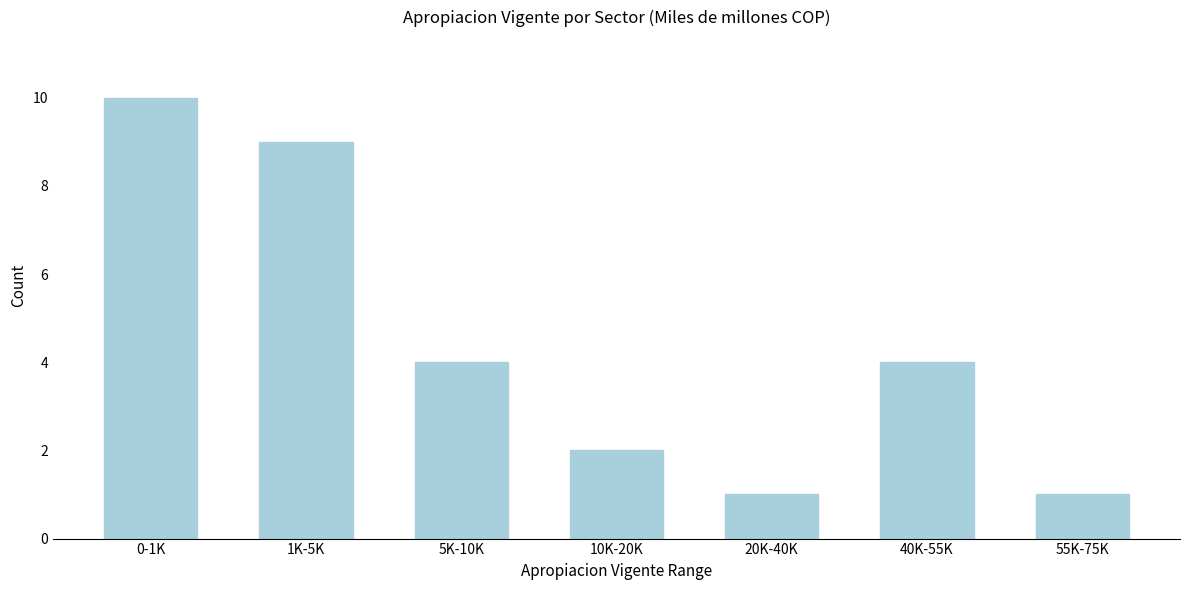

Reading right to left, extract all data points from this chart.

1	4	1	2	4	9	10